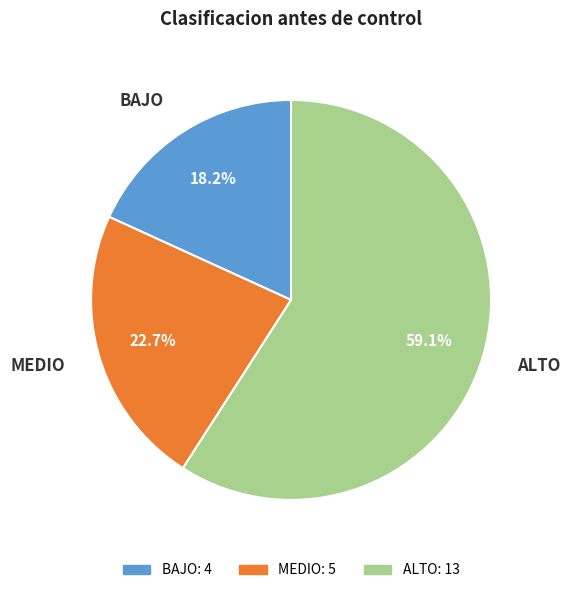

Which category has the biggest portion of the pie?

ALTO